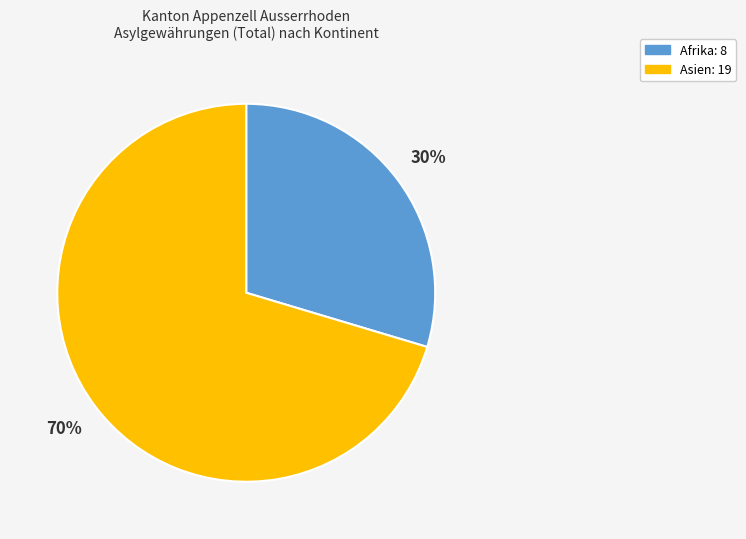

How many segments does this pie chart have?

2